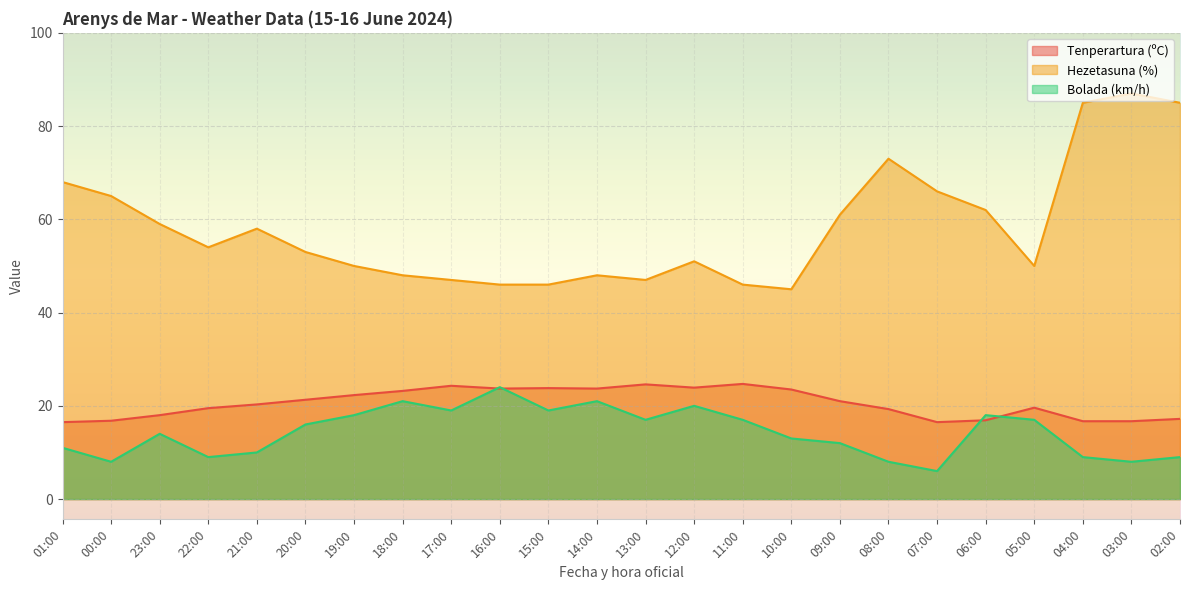

True or false: Hezetasuna (%) and Bolada (km/h) cross at least once.

False